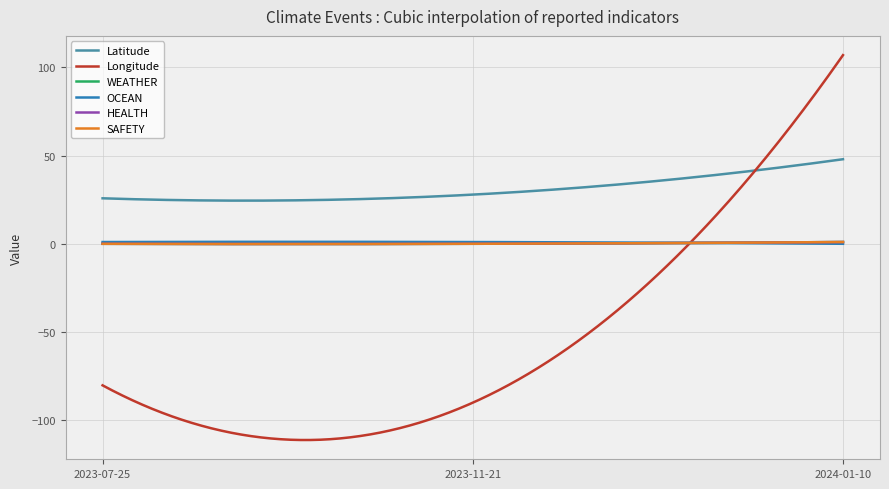

At which label does Latitude reach its minimum?

2023-07-25